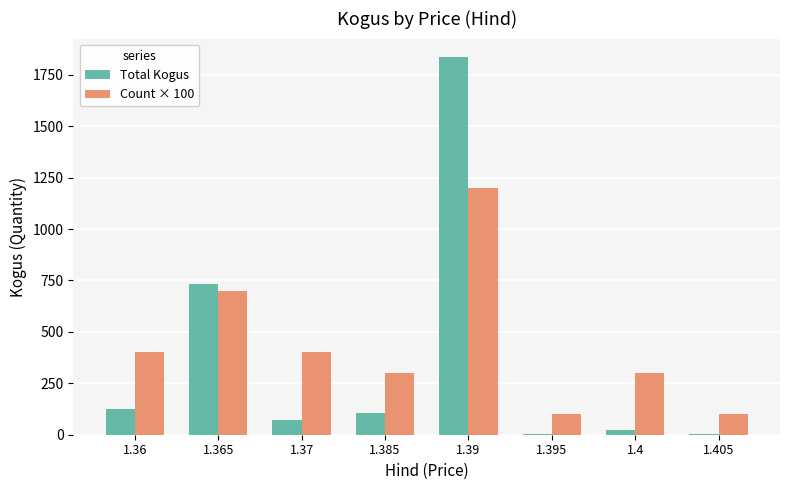

Which series has the largest range (max minus min)?

Total Kogus